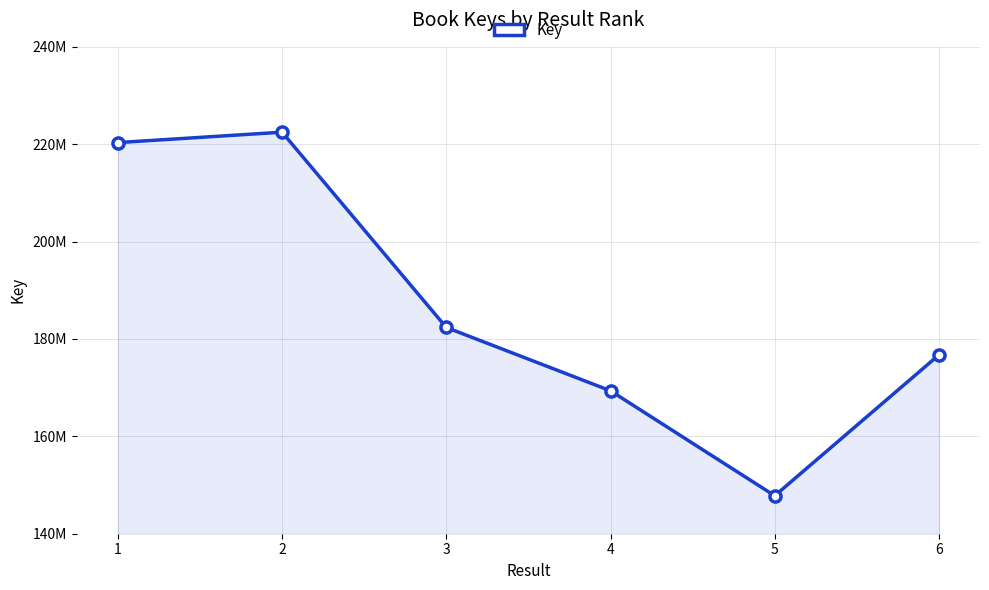

Reading right to left, what are all the values shown in this chart?

6=176732207	5=147798127	4=169355882	3=182365732	2=222469016	1=220334575